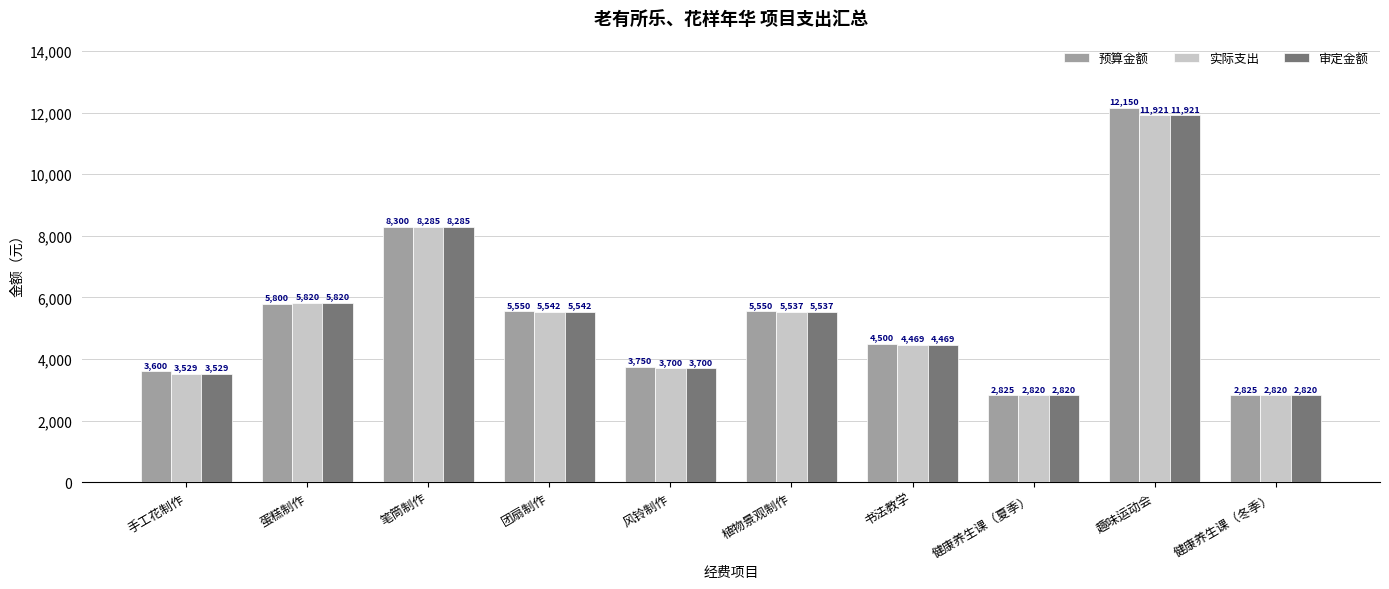

What is the minimum value for 实际支出?

2819.6